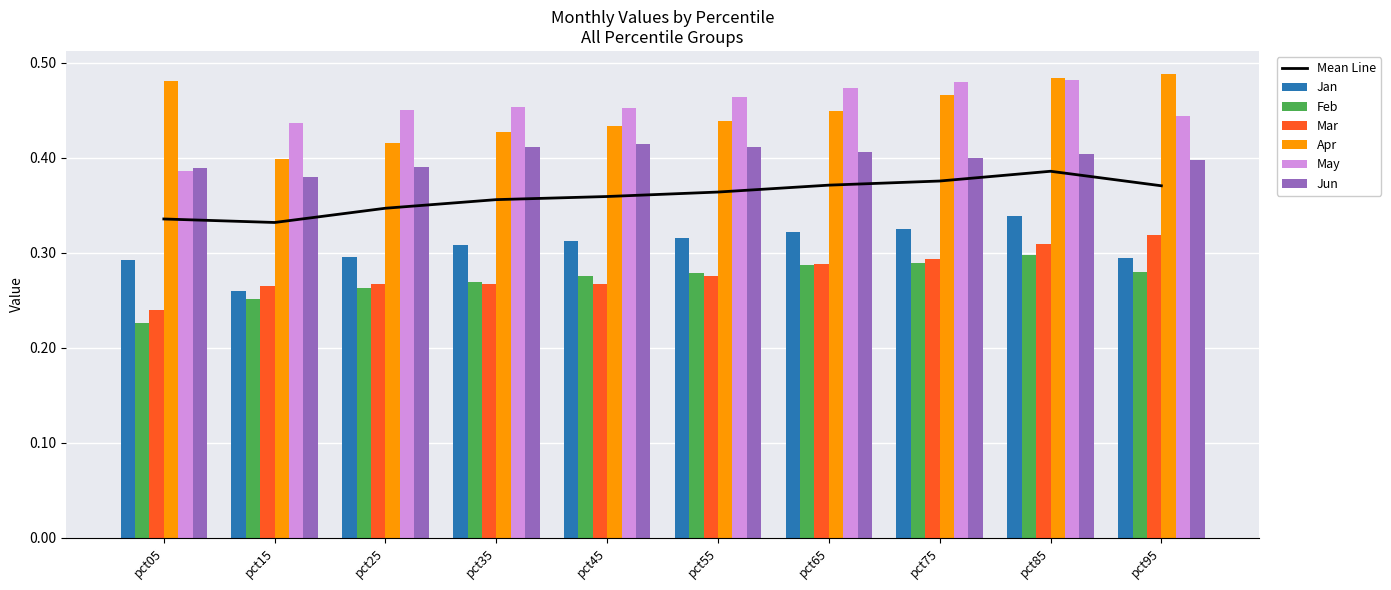

What is the sum of the Feb values at pct85 and pct95?

0.6